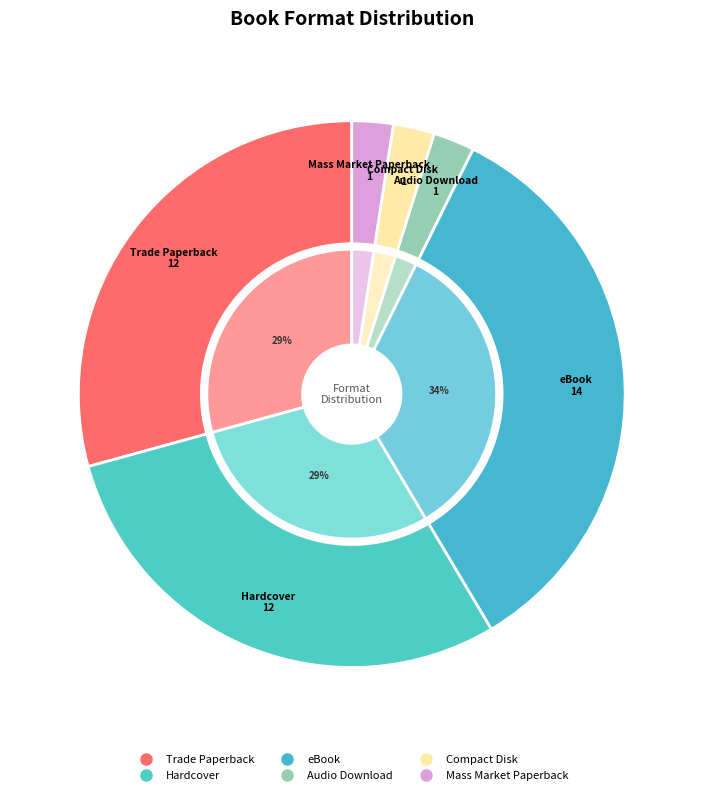

What percentage is NOT represented by eBook?

65.9%